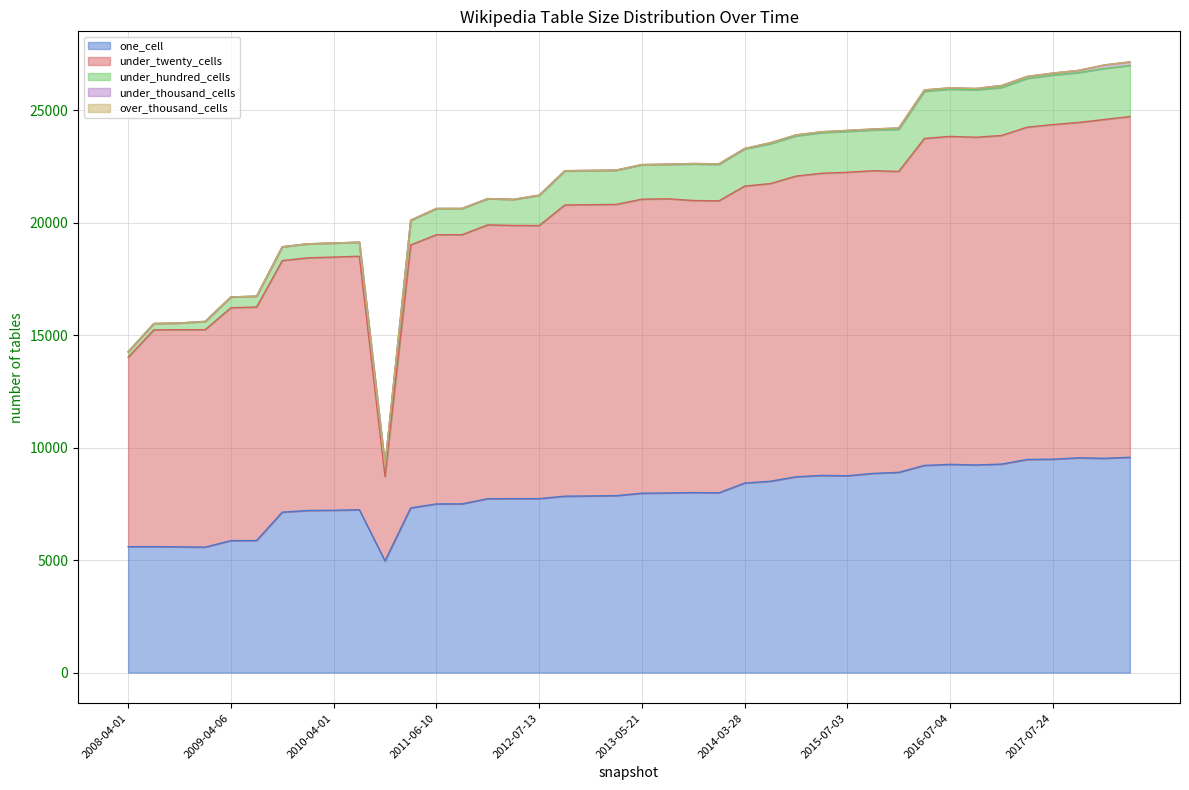

What is the spread (max minus min) of values at 2014-09-08?

13232